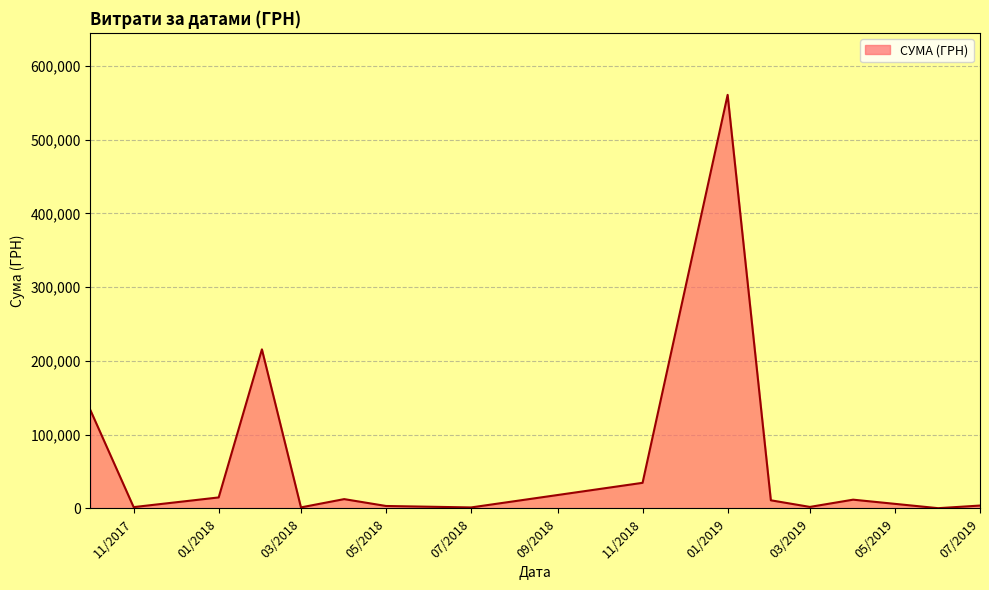

True or false: there are more than 0 points higher than both neighbors.

True